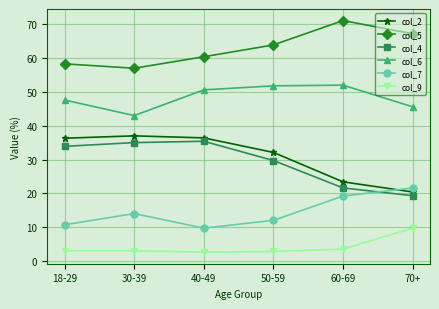

How many data points in col_5 are above 63?

3